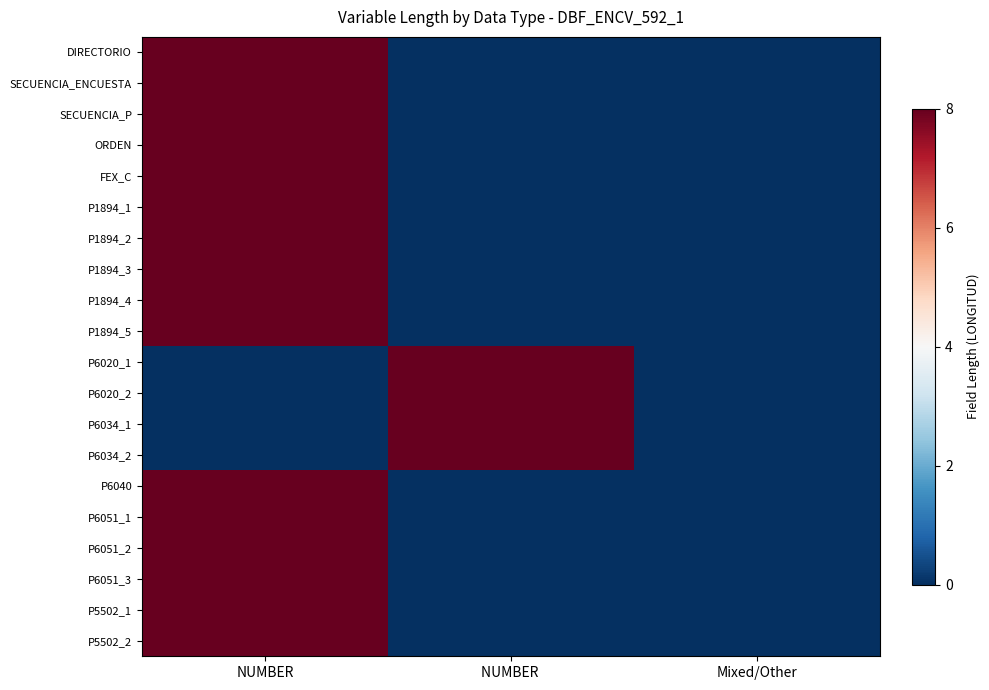

At which category is the sum across all series the highest?

NUMBER